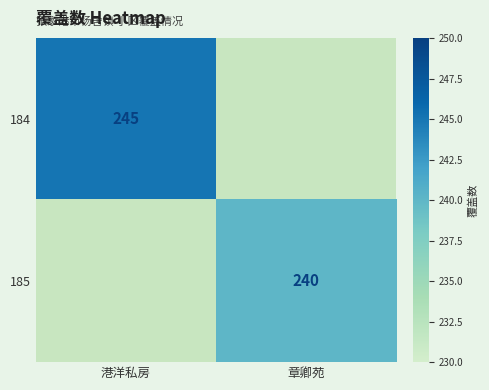

Is it true that 184 equals 245 at 港洋私房?

True